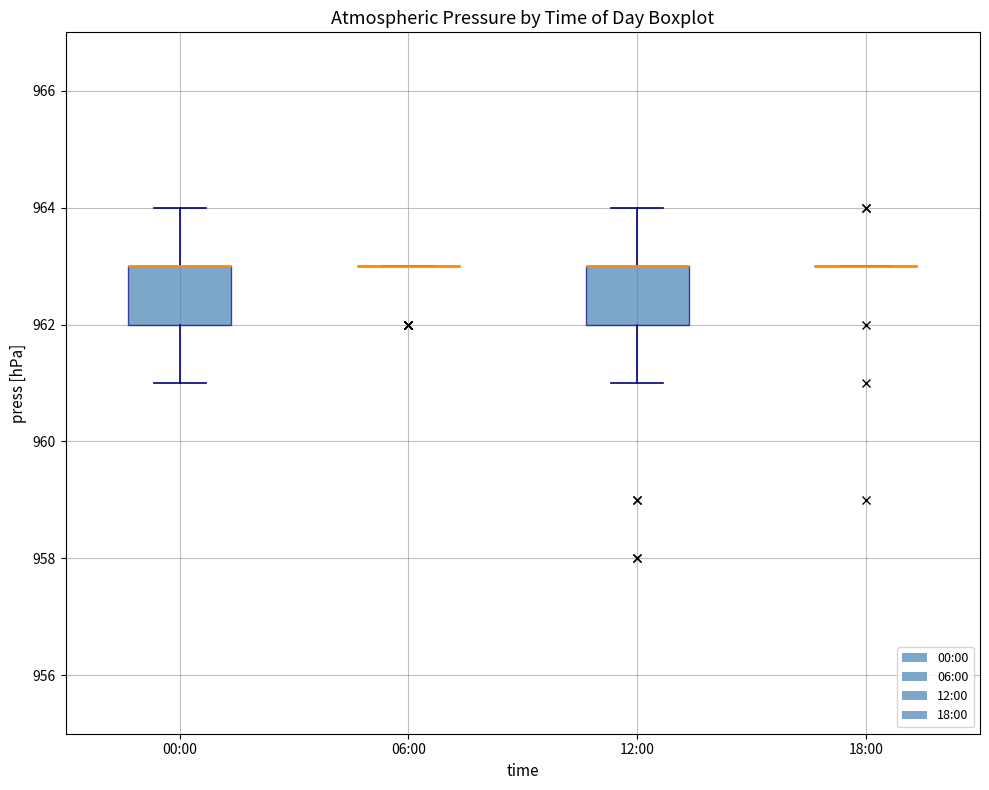

Reading left to right, transcribe this box plot: for each box, give where its median line is, the range the box spans, and where its two whiskers end, as read against the y-axis. The values are not printed on the chart, so give them approximately, as read against the axis.

00:00: median 963 (drawn on the box's upper edge), box 962 to 963, whiskers 961 to 964
06:00: box collapsed to a line at 963, whiskers 963 to 963
12:00: median 963 (drawn on the box's upper edge), box 962 to 963, whiskers 961 to 964
18:00: box collapsed to a line at 963, whiskers 963 to 963